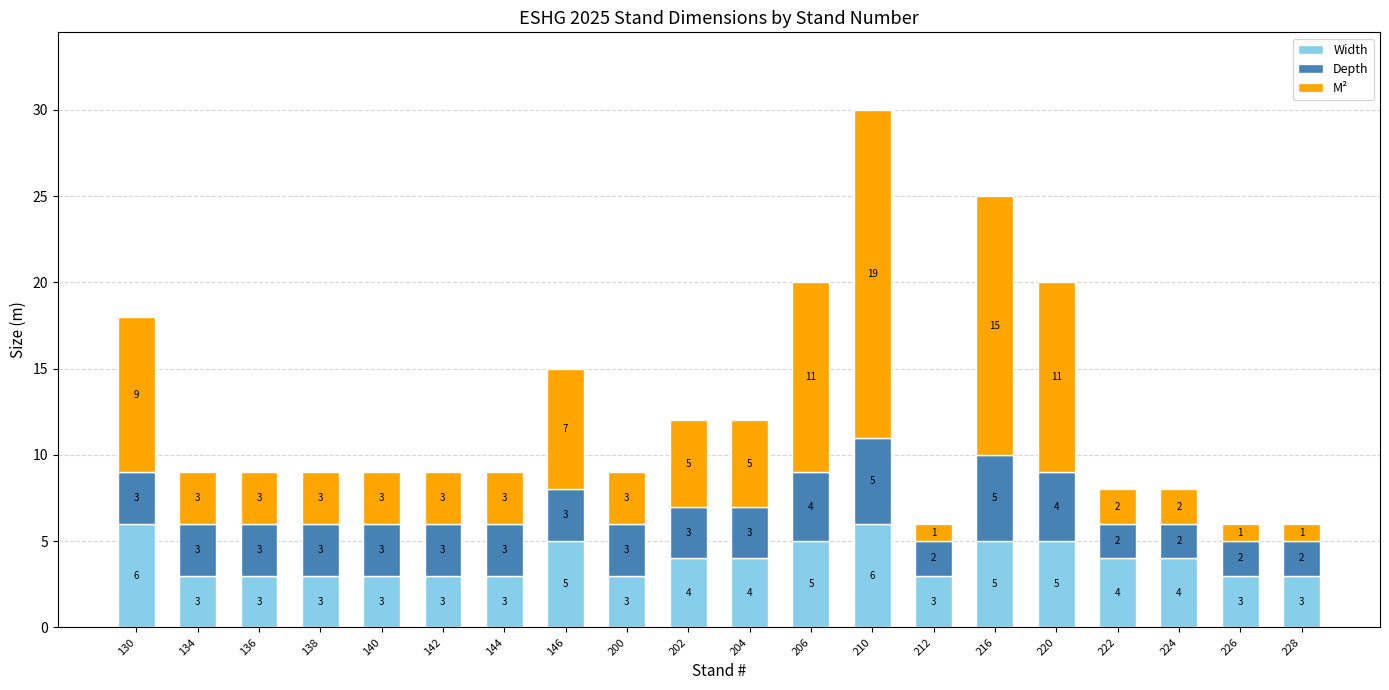

Reading right to left, transcribe the values for Width.

3	3	4	4	5	5	3	6	5	4	4	3	5	3	3	3	3	3	3	6